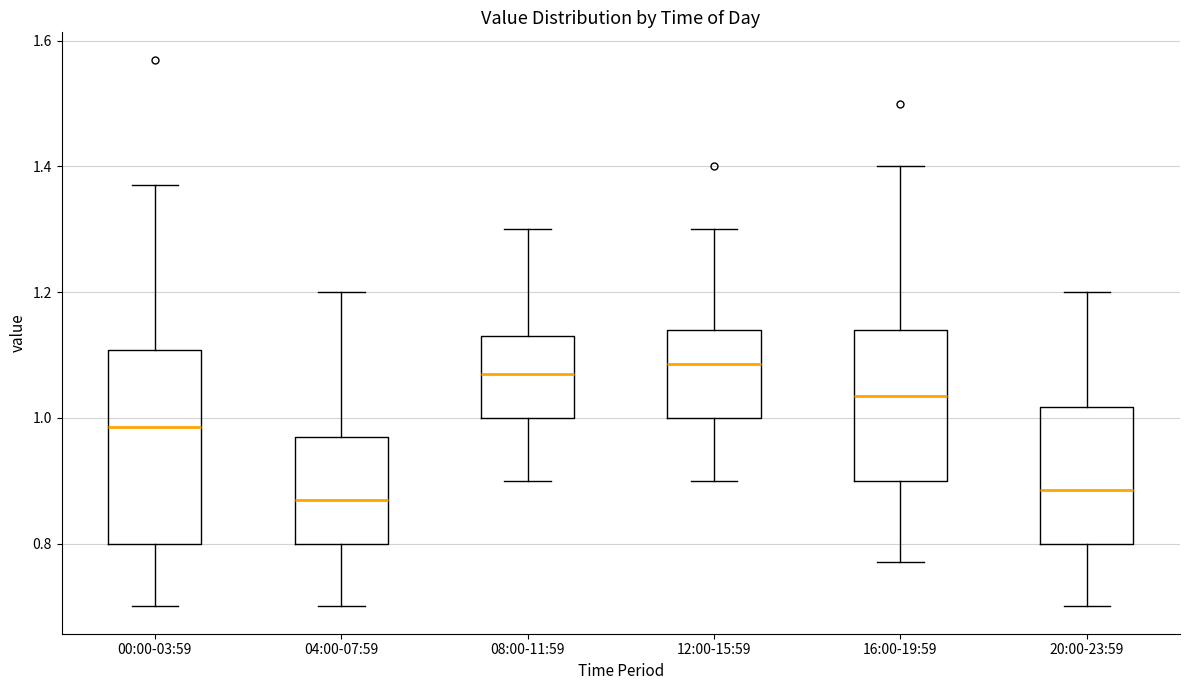

Where does the upper whisker of the box for 20:00-23:59 end on the y-axis? The values are not printed on the chart, so give them approximately, as read against the axis.

1.20